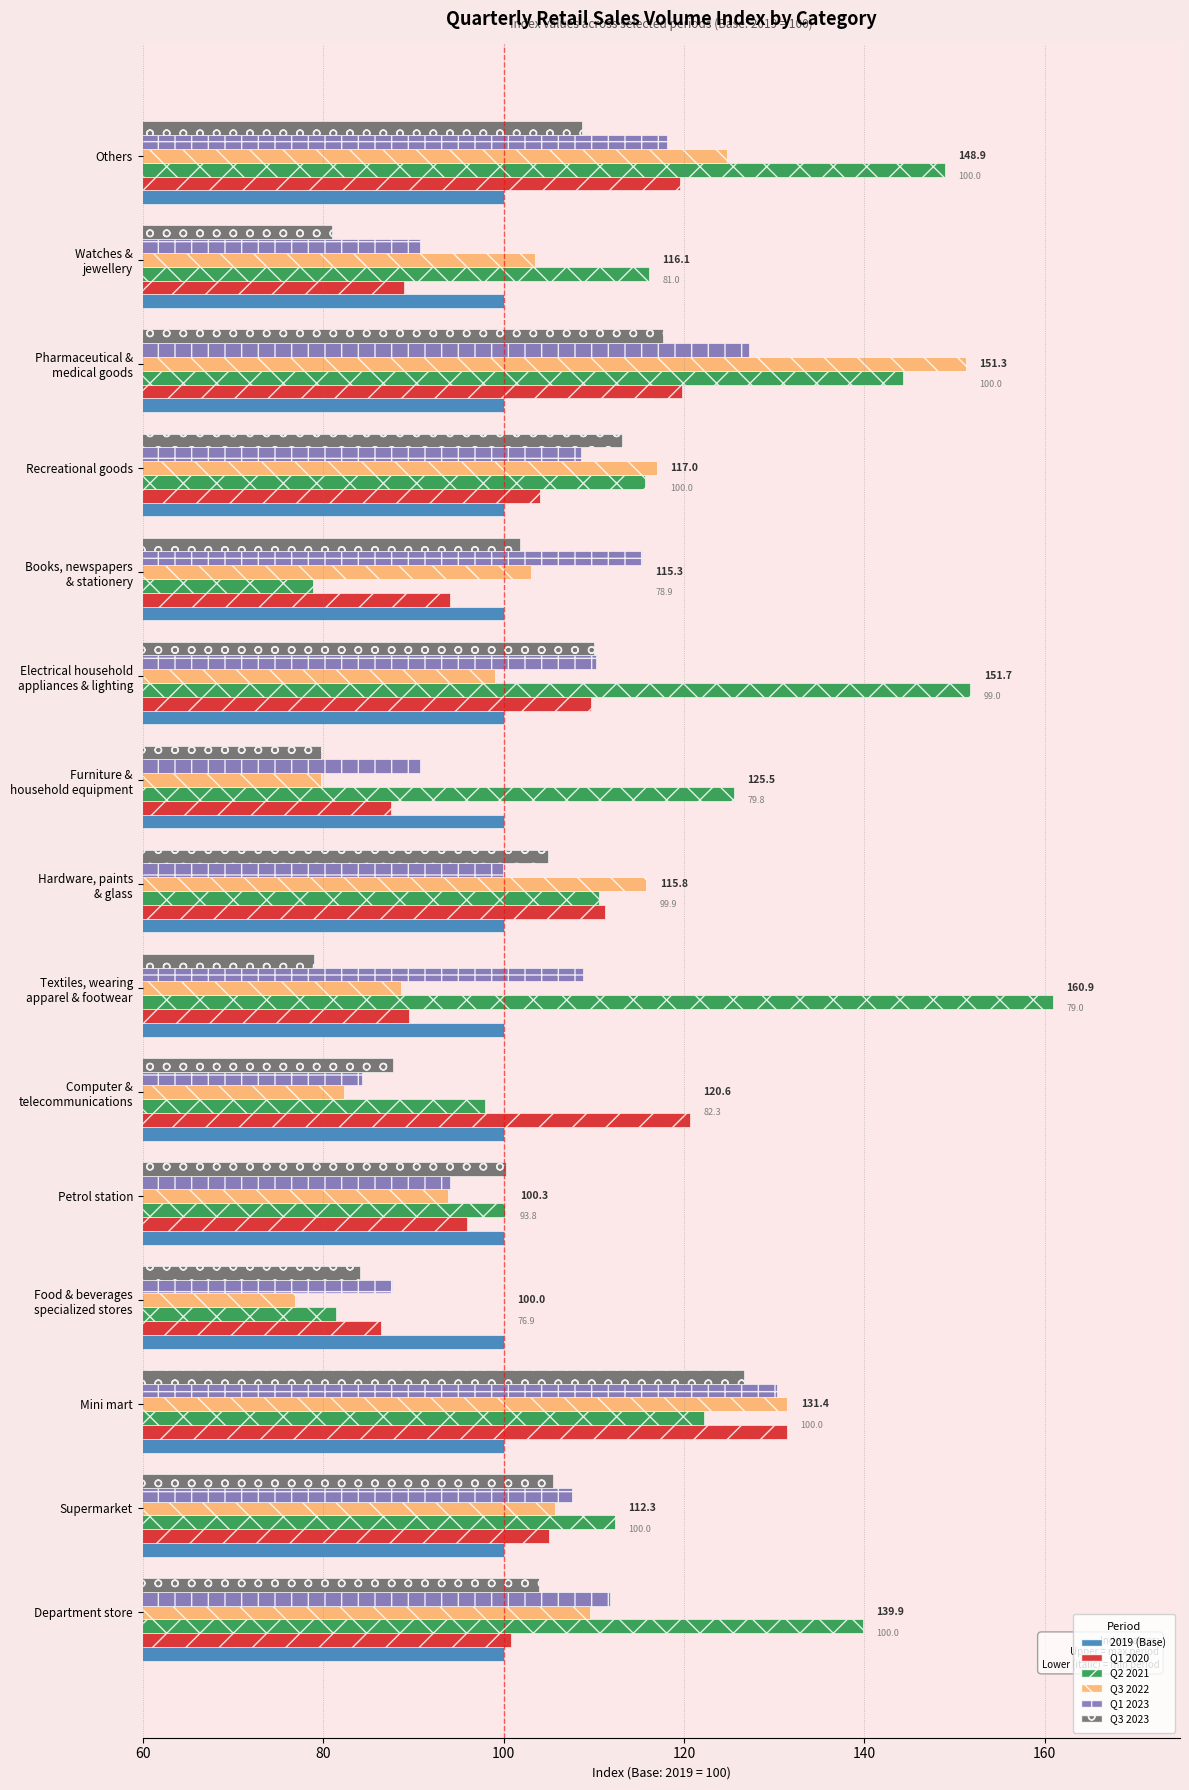

Which category has the lowest value across all series?

Food & beverages
specialized stores